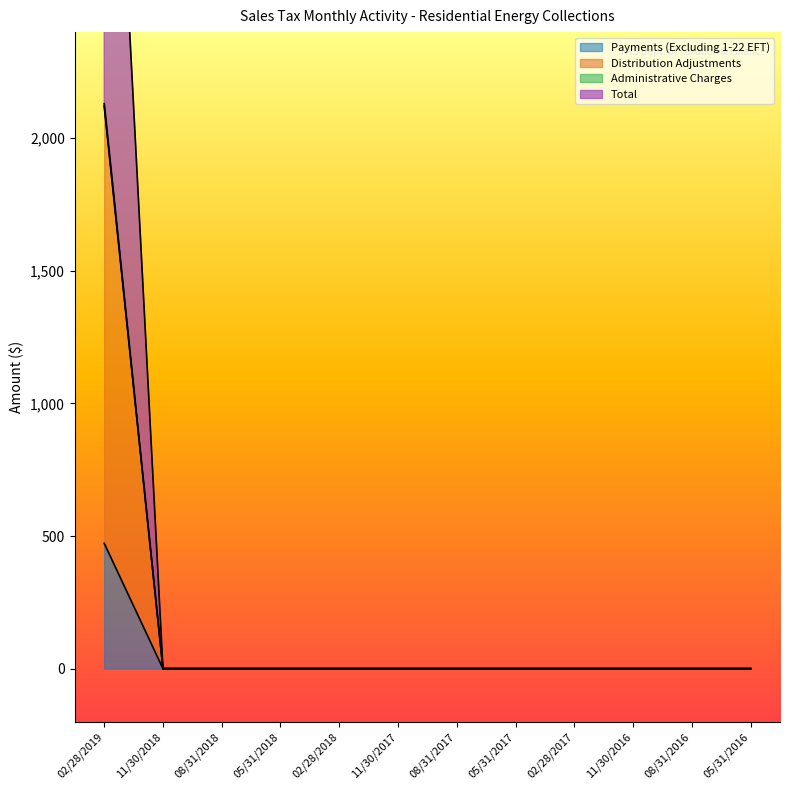

How many values in Total are above zero?

1